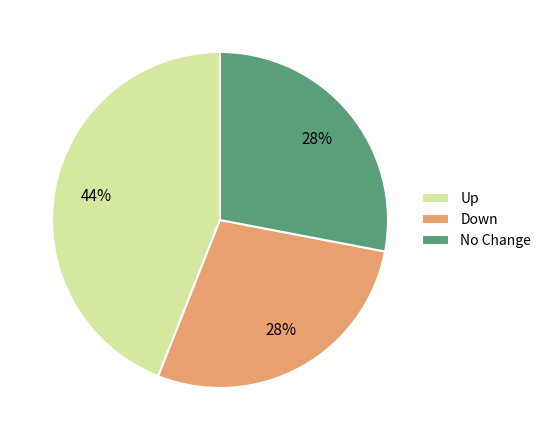

Which has a higher value, Up or No Change?

Up